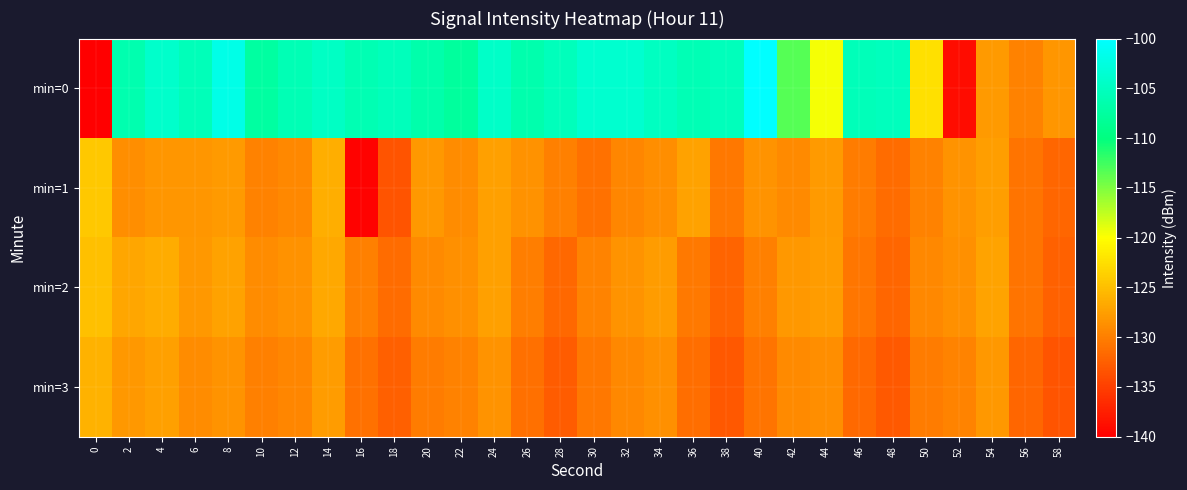

Reading right to left, transcribe all the data shown in this chart.

min=0: 58=-128.2	56=-129.7	54=-127.8	52=-139.0	50=-122.4	48=-105.2	46=-105.6	44=-119.6	42=-113.3	40=-100.0	38=-105.4	36=-105.9	34=-104.9	32=-103.8	30=-103.9	28=-105.3	26=-106.4	24=-104.2	22=-107.7	20=-106.7	18=-105.4	16=-106.1	14=-104.7	12=-105.9	10=-107.4	8=-102.0	6=-105.5	4=-104.1	2=-106.3	0=-140.7
min=1: 58=-132.0	56=-130.8	54=-127.6	52=-128.4	50=-129.7	48=-131.5	46=-130.2	44=-127.9	42=-129.1	40=-128.3	38=-130.5	36=-127.2	34=-128.8	32=-129.5	30=-131.0	28=-130.0	26=-128.5	24=-127.5	22=-129.0	20=-128.0	18=-133.4	16=-139.8	14=-126.4	12=-129.4	10=-129.7	8=-127.8	6=-128.2	4=-128.2	2=-128.8	0=-124.2
min=2: 58=-132.3	56=-130.9	54=-127.1	52=-128.6	50=-129.3	48=-131.9	46=-130.7	44=-127.8	42=-128.1	40=-129.9	38=-132.1	36=-130.4	34=-127.7	32=-128.3	30=-129.6	28=-131.8	26=-130.1	24=-127.4	22=-128.7	20=-129.2	18=-131.5	16=-130.0	14=-126.8	12=-128.5	10=-129.0	8=-127.3	6=-128.0	4=-126.5	2=-127.0	0=-125.0
min=3: 58=-133.3	56=-131.9	54=-128.1	52=-129.6	50=-130.3	48=-132.9	46=-131.7	44=-128.8	42=-129.1	40=-130.9	38=-133.1	36=-131.4	34=-128.7	32=-129.3	30=-130.6	28=-132.8	26=-131.1	24=-128.4	22=-129.7	20=-130.2	18=-132.5	16=-131.0	14=-127.8	12=-129.5	10=-130.0	8=-128.3	6=-129.0	4=-127.5	2=-128.0	0=-126.0